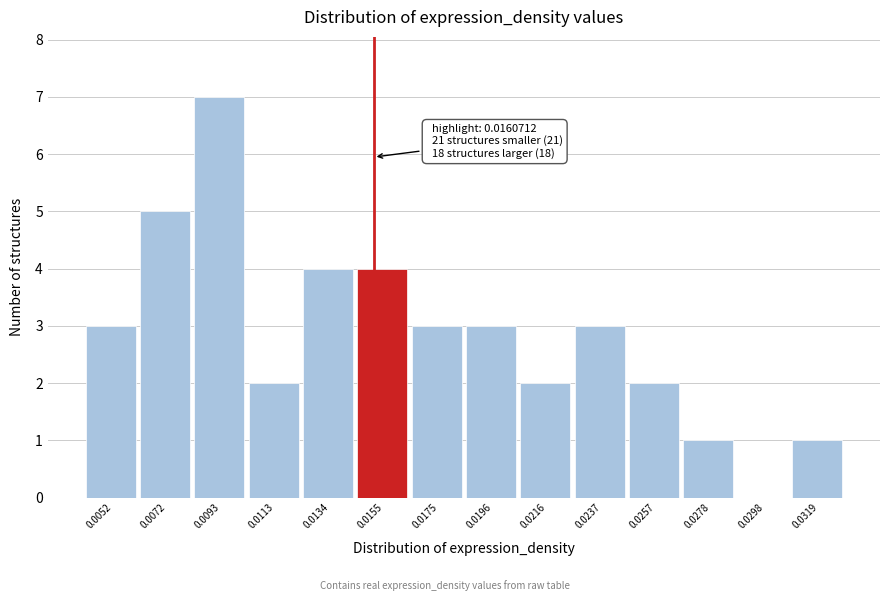

Reading right to left, what are all the values shown in this chart?

0.0319=1	0.0298=0	0.0278=1	0.0257=2	0.0237=3	0.0216=2	0.0196=3	0.0175=3	0.0155=4	0.0134=4	0.0113=2	0.0093=7	0.0072=5	0.0052=3